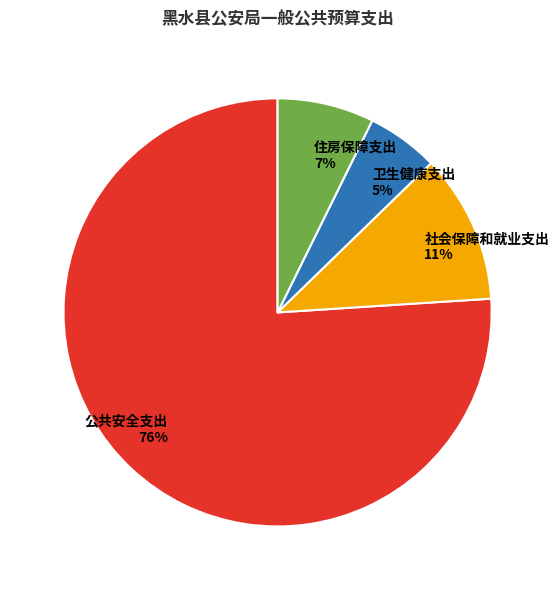

Which slice is the largest?

公共安全支出